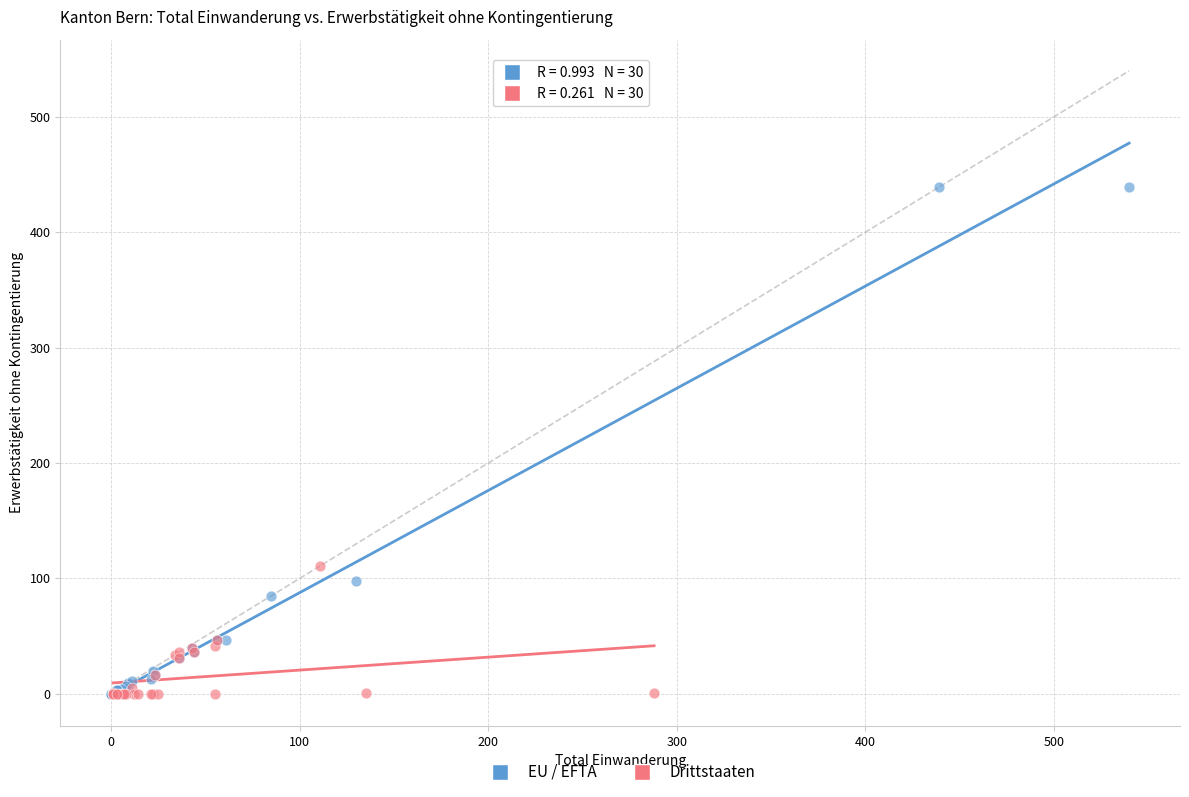

Which series has the largest Y range (max minus min)?

EU / EFTA